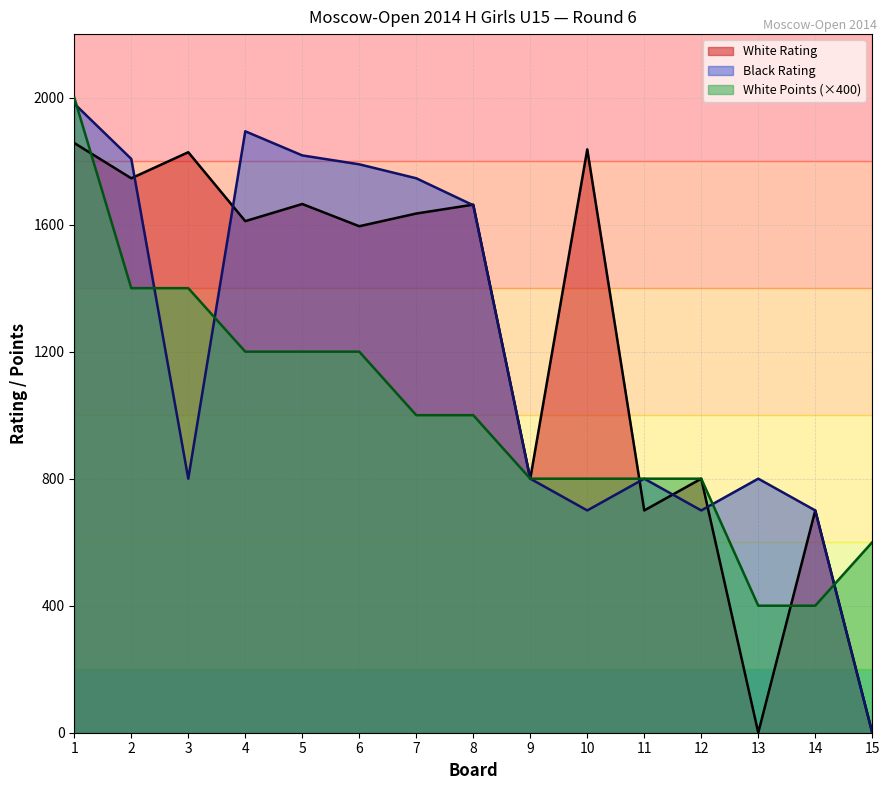

How many times do White Points and Black Rating cross each other?

5